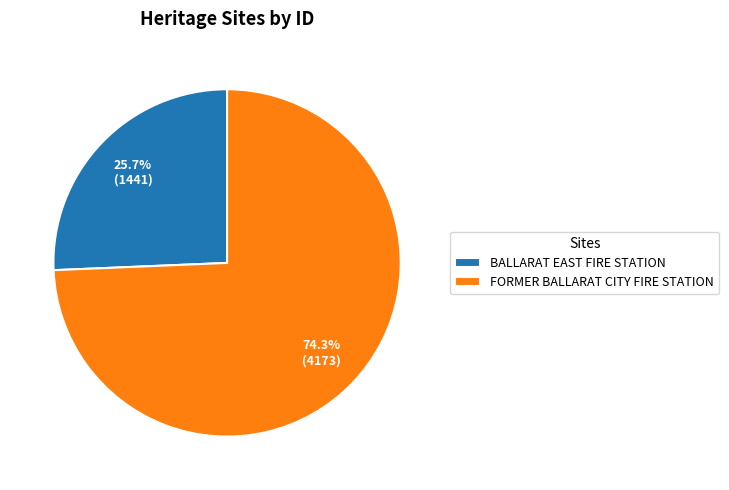

How many slices are in this pie chart?

2